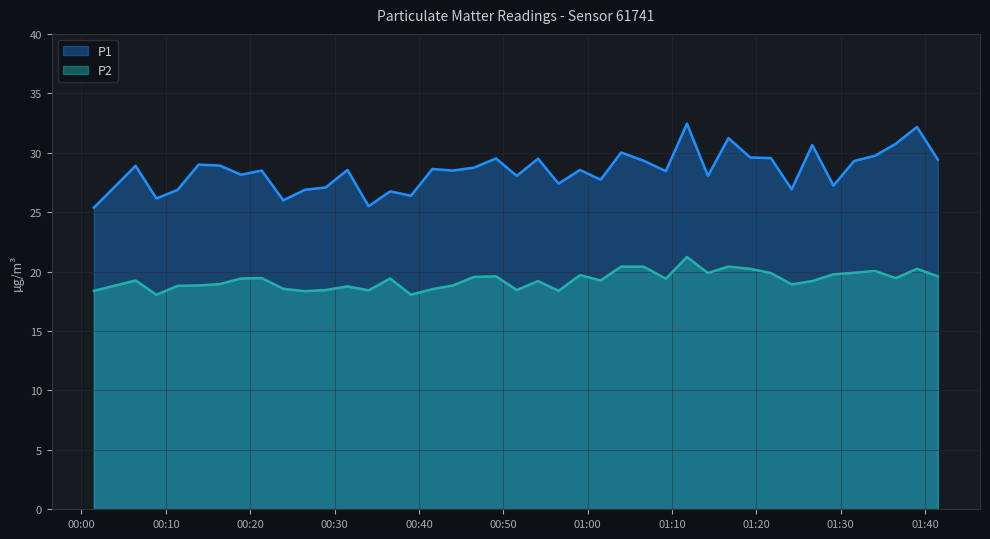

Reading left to right, transcribe all the data shown in this chart.

P1: 2023-03-01T00:01:28=25.4	2023-03-01T00:06:25=28.9	2023-03-01T00:08:53=26.1	2023-03-01T00:11:24=26.9	2023-03-01T00:13:53=29.0	2023-03-01T00:16:24=28.9	2023-03-01T00:18:55=28.1	2023-03-01T00:21:22=28.5	2023-03-01T00:23:55=26.0	2023-03-01T00:26:29=26.9	2023-03-01T00:28:56=27.1	2023-03-01T00:31:32=28.6	2023-03-01T00:34:02=25.5	2023-03-01T00:36:35=26.8	2023-03-01T00:39:03=26.4	2023-03-01T00:41:35=28.6	2023-03-01T00:44:01=28.5	2023-03-01T00:46:32=28.8	2023-03-01T00:49:08=29.5	2023-03-01T00:51:36=28.1	2023-03-01T00:54:07=29.5	2023-03-01T00:56:33=27.4	2023-03-01T00:59:05=28.6	2023-03-01T01:01:32=27.7	2023-03-01T01:03:58=30.0	2023-03-01T01:06:37=29.3	2023-03-01T01:09:16=28.4	2023-03-01T01:11:46=32.5	2023-03-01T01:14:15=28.1	2023-03-01T01:16:41=31.2	2023-03-01T01:19:16=29.6	2023-03-01T01:21:43=29.6	2023-03-01T01:24:11=26.9	2023-03-01T01:26:37=30.6	2023-03-01T01:29:08=27.2	2023-03-01T01:31:34=29.3	2023-03-01T01:34:04=29.8	2023-03-01T01:36:30=30.8	2023-03-01T01:39:02=32.2	2023-03-01T01:41:30=29.4
P2: 2023-03-01T00:01:28=18.4	2023-03-01T00:06:25=19.2	2023-03-01T00:08:53=18.1	2023-03-01T00:11:24=18.8	2023-03-01T00:13:53=18.8	2023-03-01T00:16:24=18.9	2023-03-01T00:18:55=19.4	2023-03-01T00:21:22=19.4	2023-03-01T00:23:55=18.6	2023-03-01T00:26:29=18.4	2023-03-01T00:28:56=18.4	2023-03-01T00:31:32=18.8	2023-03-01T00:34:02=18.4	2023-03-01T00:36:35=19.4	2023-03-01T00:39:03=18.1	2023-03-01T00:41:35=18.5	2023-03-01T00:44:01=18.8	2023-03-01T00:46:32=19.6	2023-03-01T00:49:08=19.6	2023-03-01T00:51:36=18.4	2023-03-01T00:54:07=19.2	2023-03-01T00:56:33=18.4	2023-03-01T00:59:05=19.7	2023-03-01T01:01:32=19.2	2023-03-01T01:03:58=20.4	2023-03-01T01:06:37=20.4	2023-03-01T01:09:16=19.4	2023-03-01T01:11:46=21.2	2023-03-01T01:14:15=19.9	2023-03-01T01:16:41=20.4	2023-03-01T01:19:16=20.2	2023-03-01T01:21:43=19.9	2023-03-01T01:24:11=18.9	2023-03-01T01:26:37=19.2	2023-03-01T01:29:08=19.8	2023-03-01T01:31:34=19.9	2023-03-01T01:34:04=20.1	2023-03-01T01:36:30=19.4	2023-03-01T01:39:02=20.2	2023-03-01T01:41:30=19.6